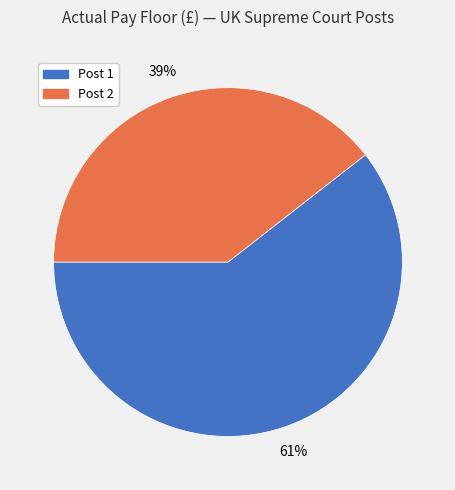

True or false: Post 2 accounts for 30% of the total.

False